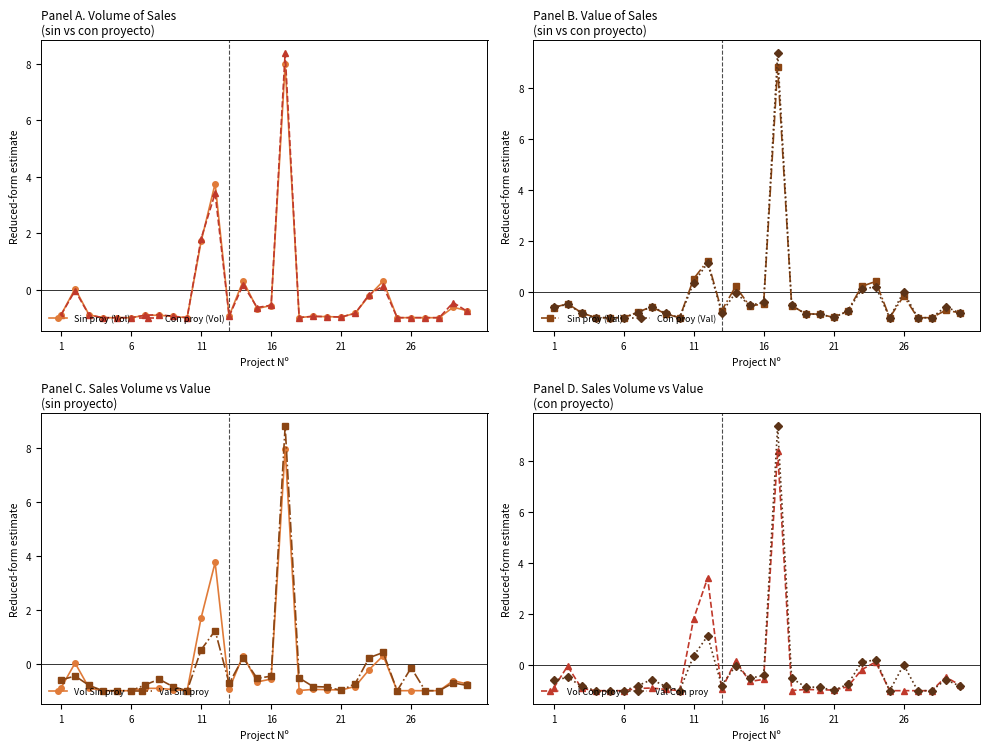

True or false: Con proyecto (Ventas Val) and Sin proyecto (Ventas Val) intersect in this chart.

True